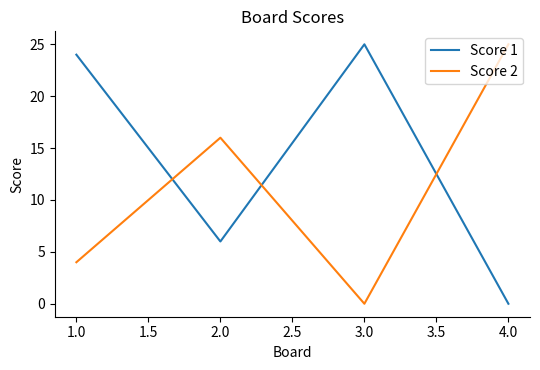

How many values in the Score 1 series are below 24?

2